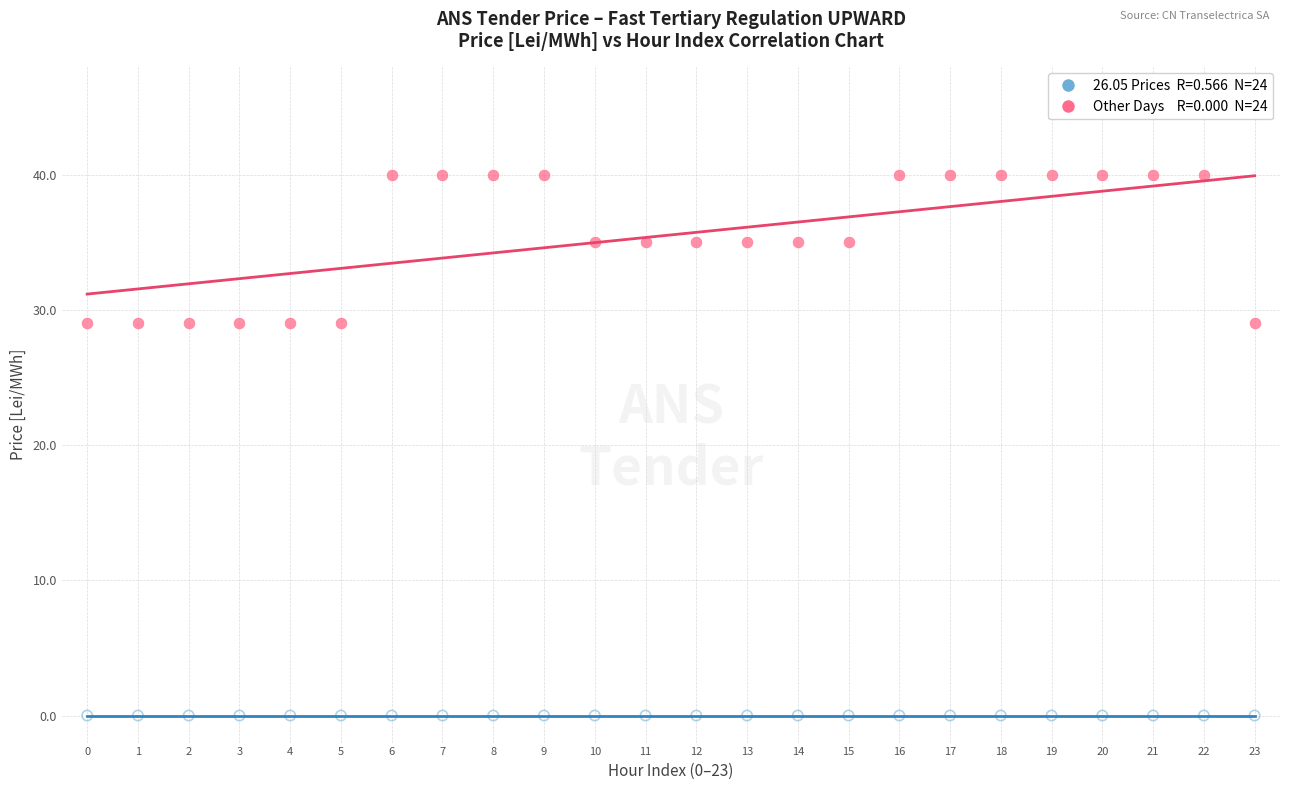

Count the number of points in this scatter plot.

48